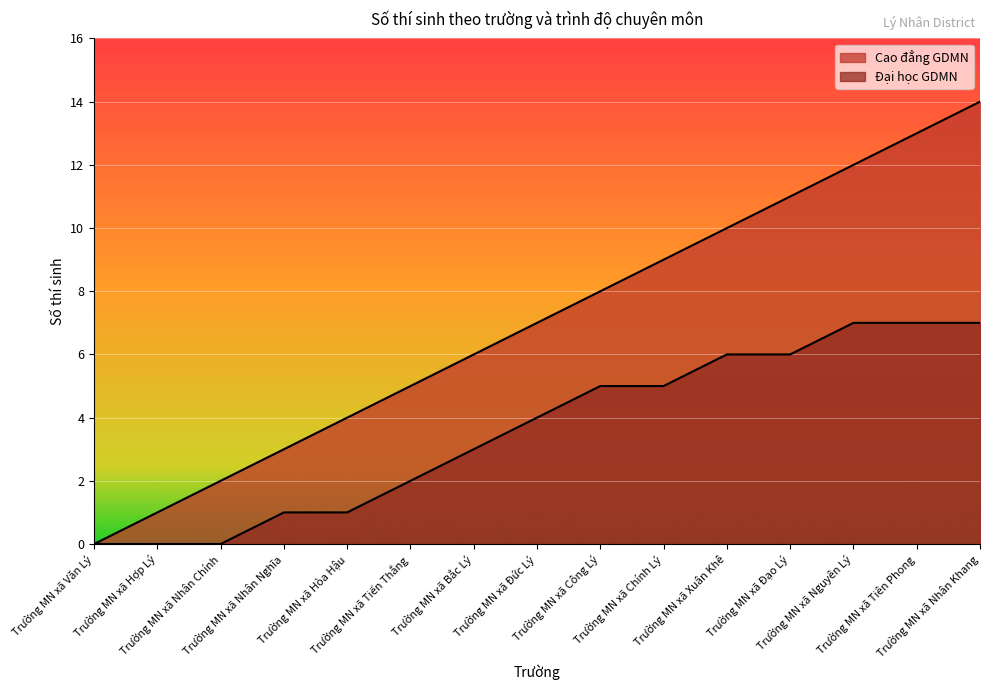

What is the maximum value shown in the chart?

14